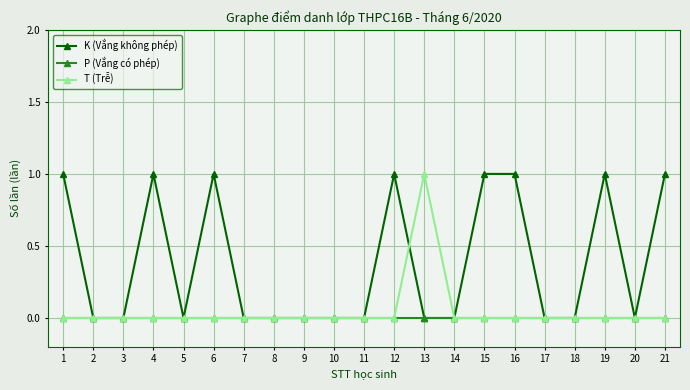

The K (Vắng không phép) series shows 0 at 17. True or false?

True